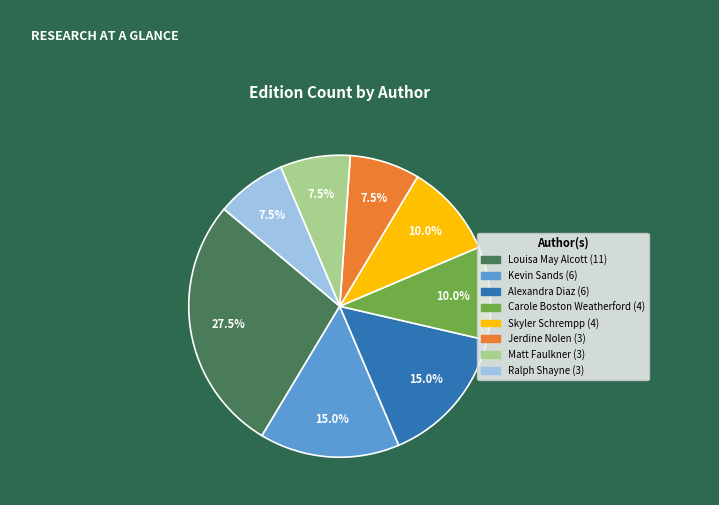

Is there any slice that represents more than half of the pie?

No